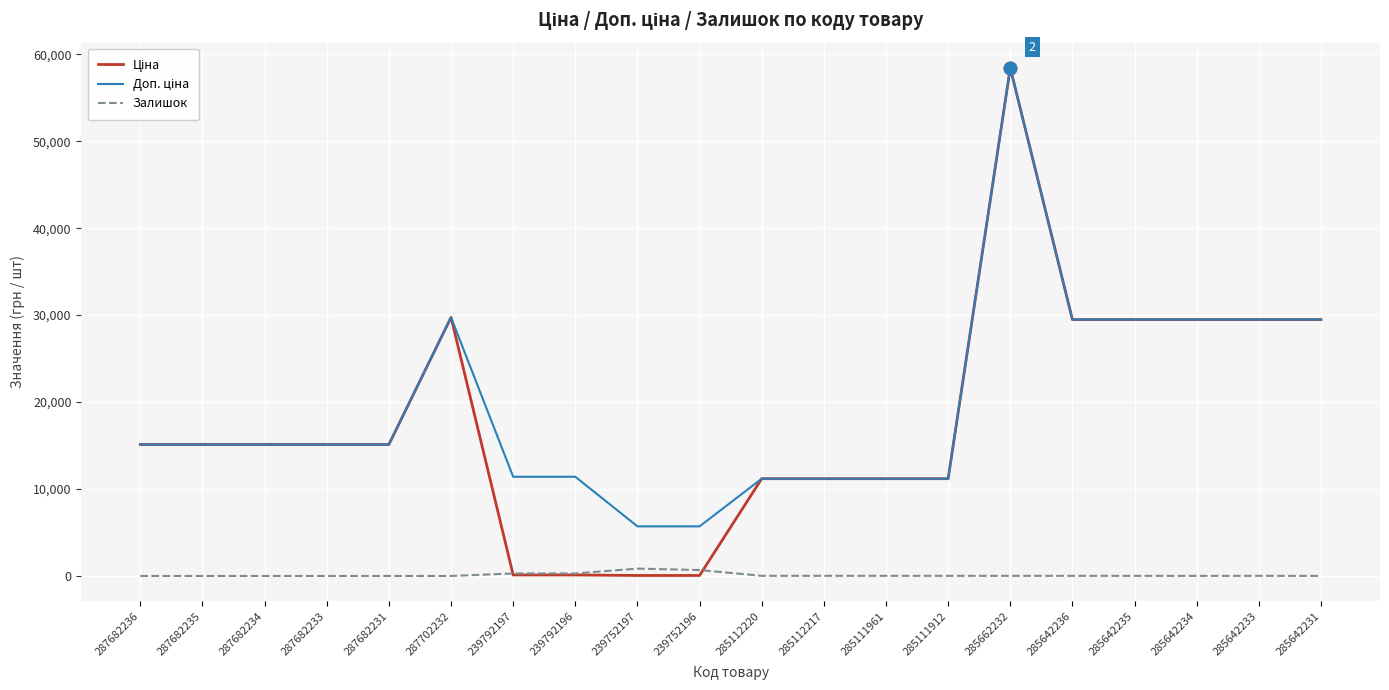

Which label corresponds to the largest value in the chart?

285662232